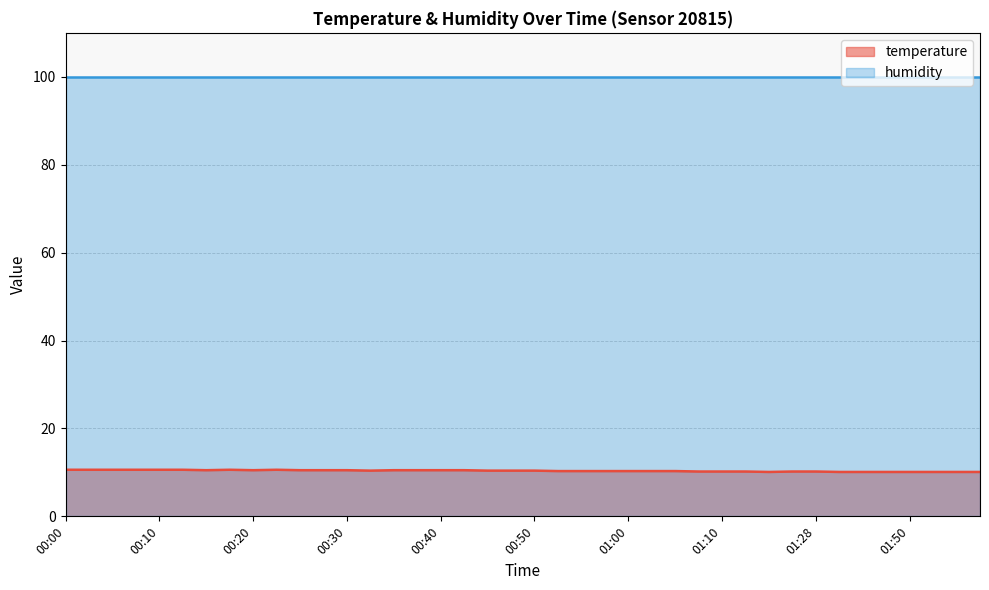

Where is the first local maximum?

00:18